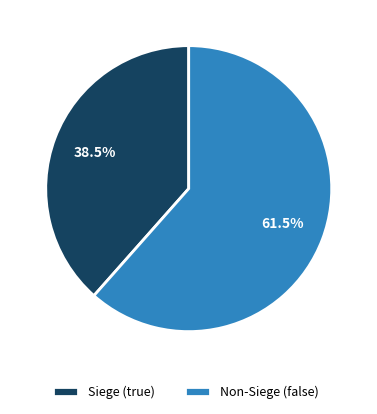

Which category accounts for the majority?

Non-Siege (false)